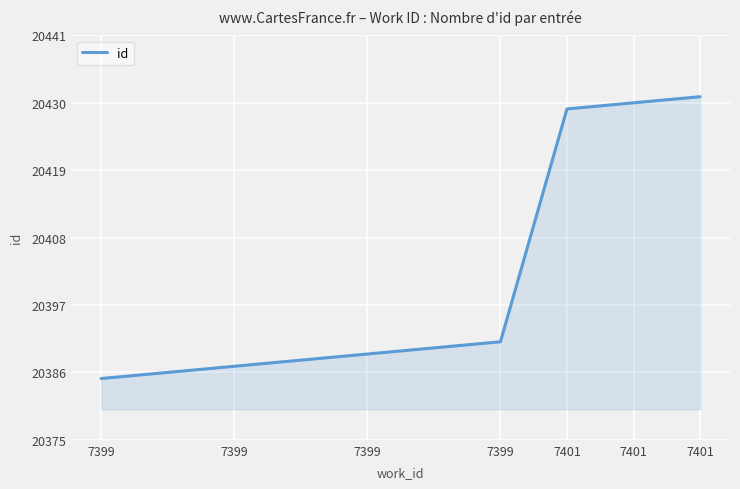

What is the difference between the second highest and second lowest values?

44